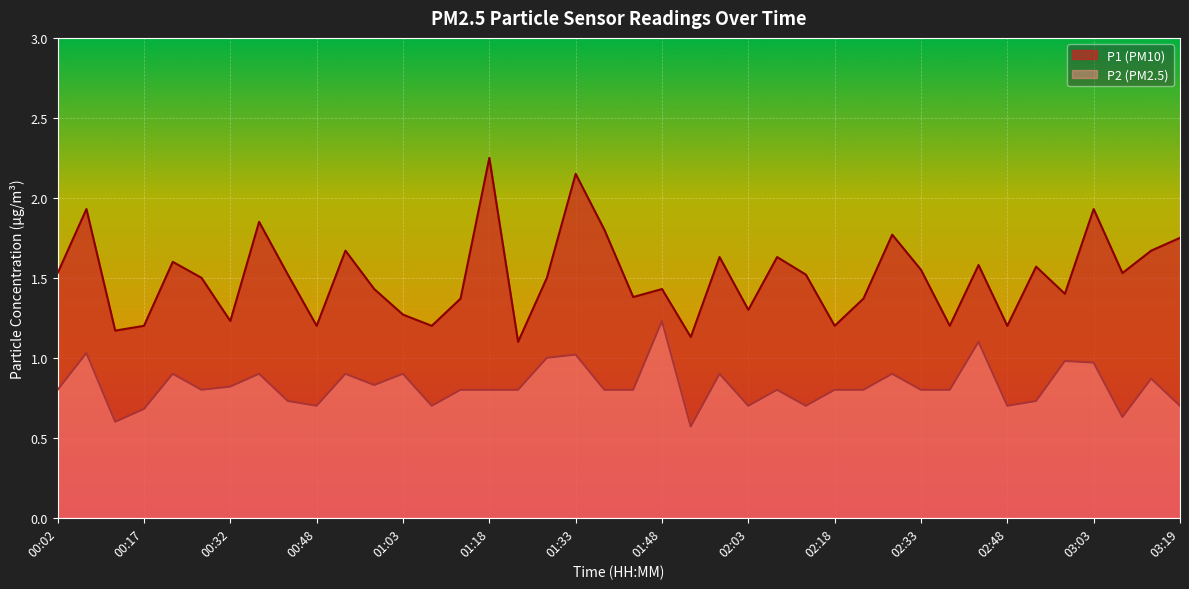

Between 02:08 and 02:28, which is larger?

02:28